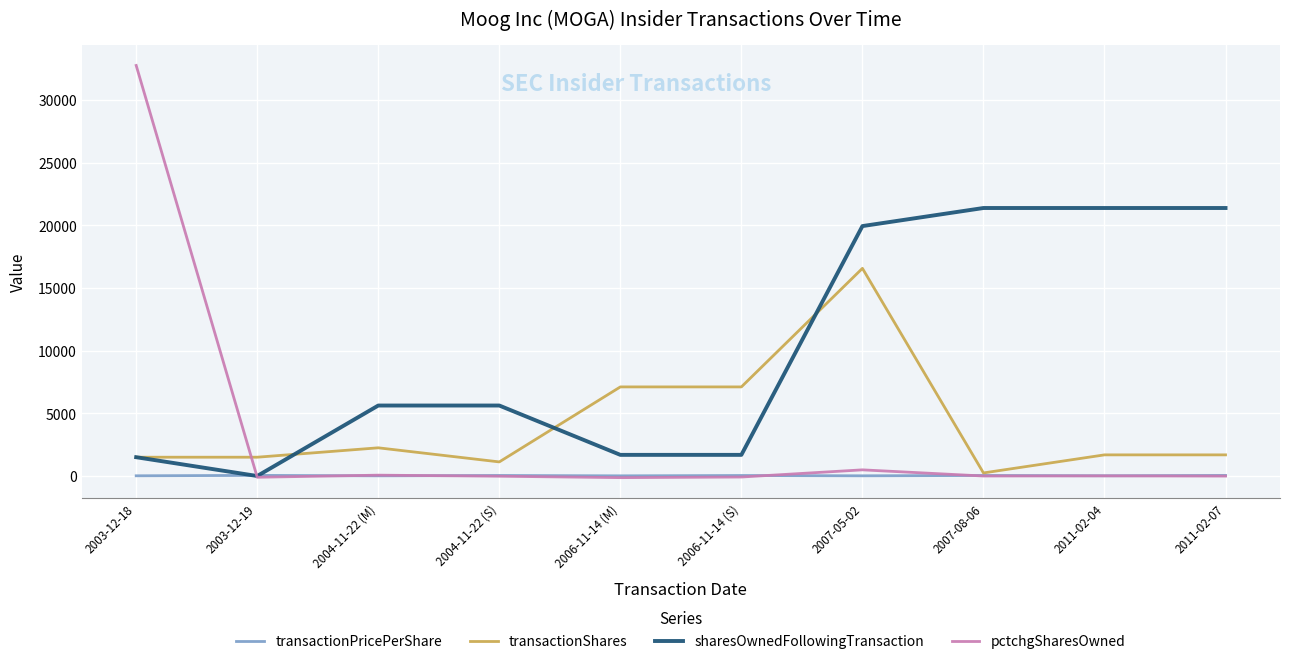

List the series in order of their peak value, lowest first.

transactionPricePerShare, transactionShares, sharesOwnedFollowingTransaction, pctchgSharesOwned